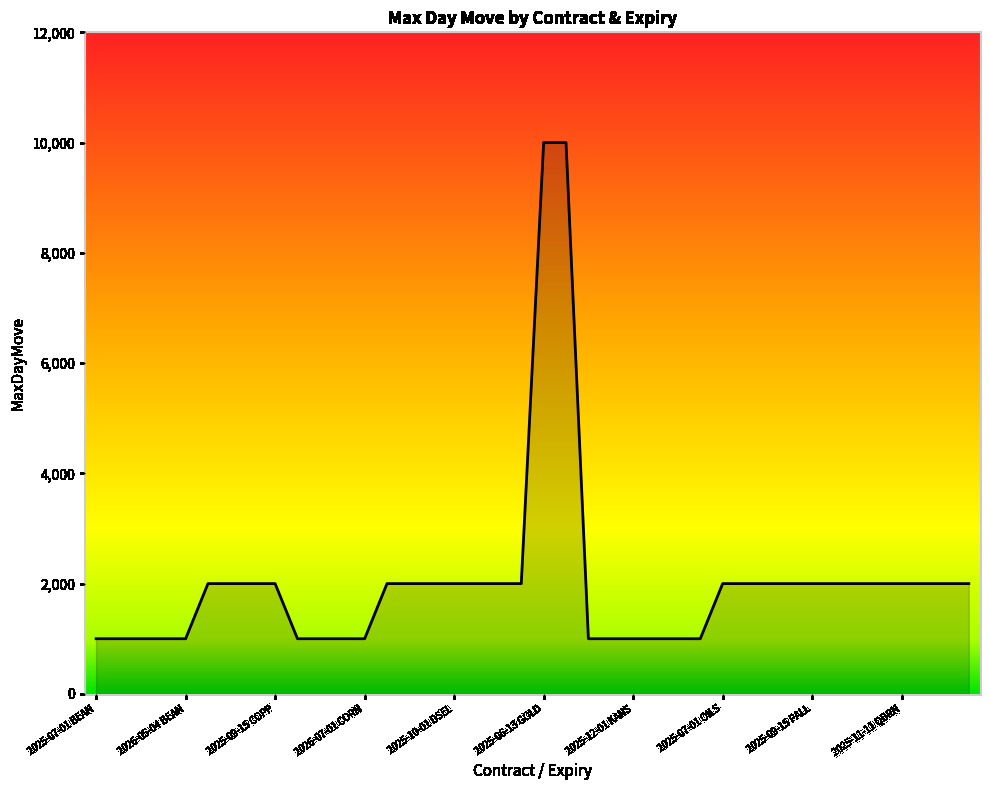

What is the difference between the maximum and minimum values?

9000